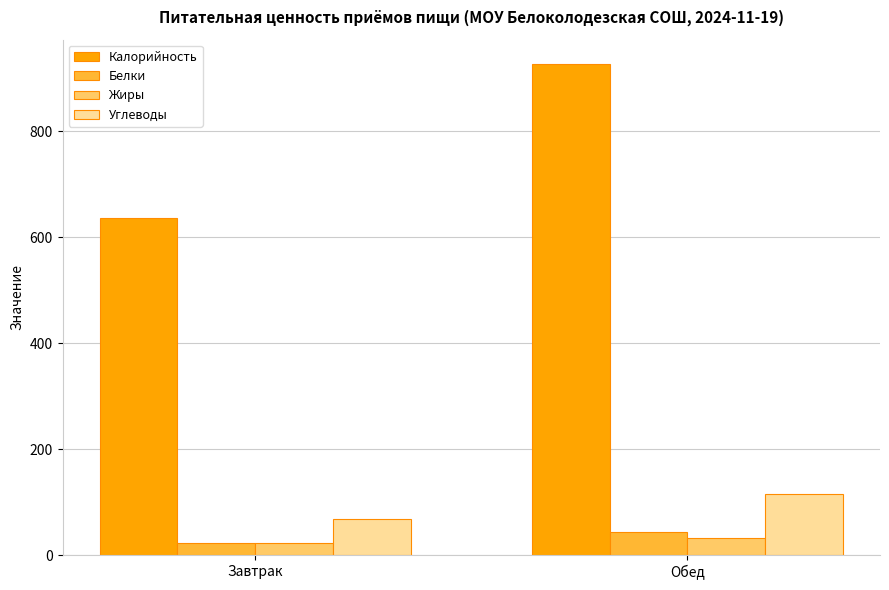

At how many categories does at least one series exceed 180?

2